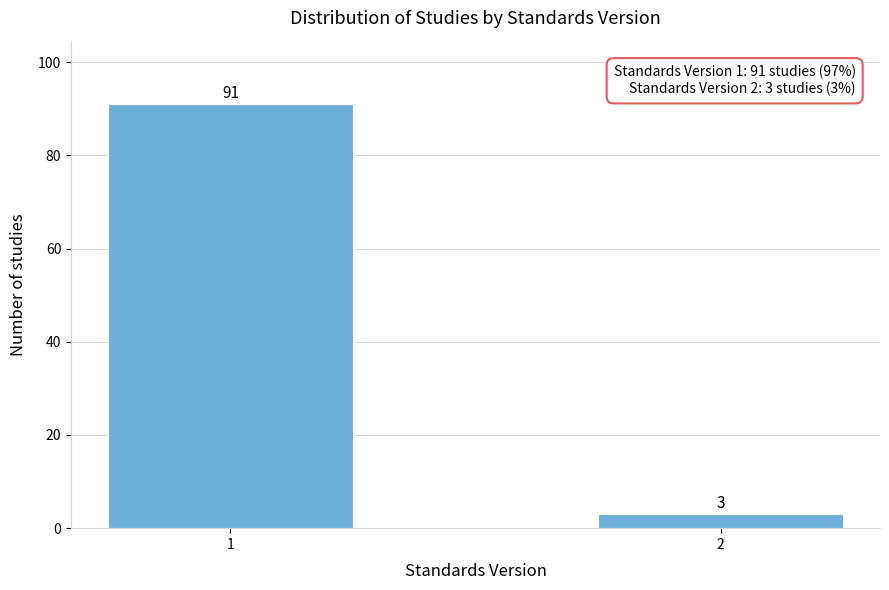

Reading left to right, extract all data points from this chart.

91	3